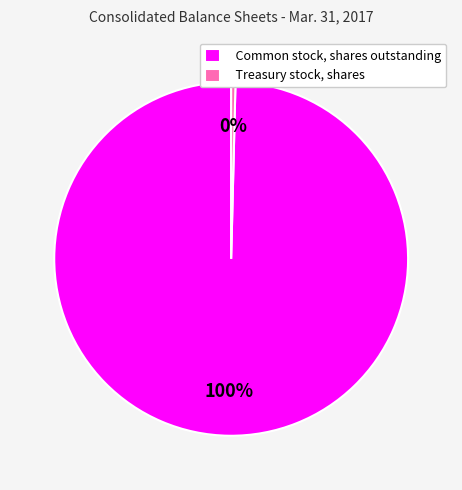

To the nearest percent, what is the average slice percentage?

50%